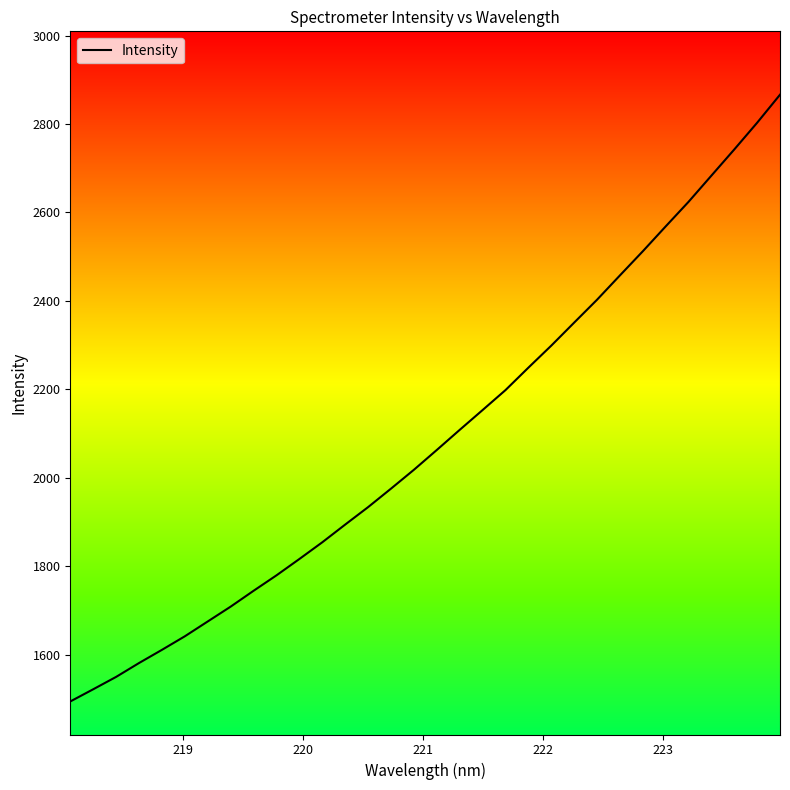

What is the maximum value shown in the chart?

2866.4